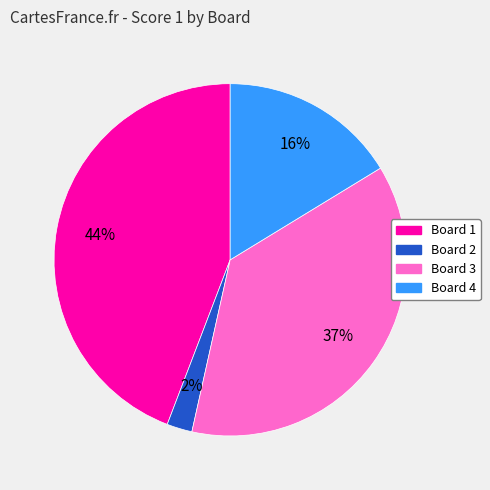

Does any single category account for the majority?

No